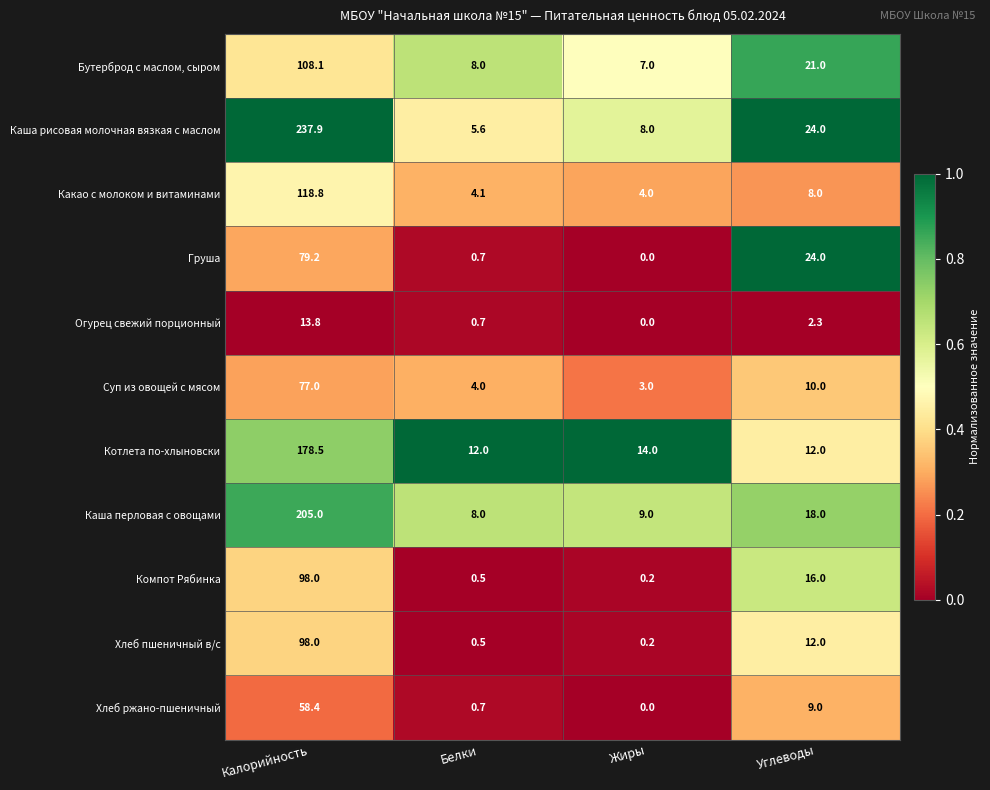

The value of Котлета по-хлыновски at Углеводы is 17.2. True or false?

False